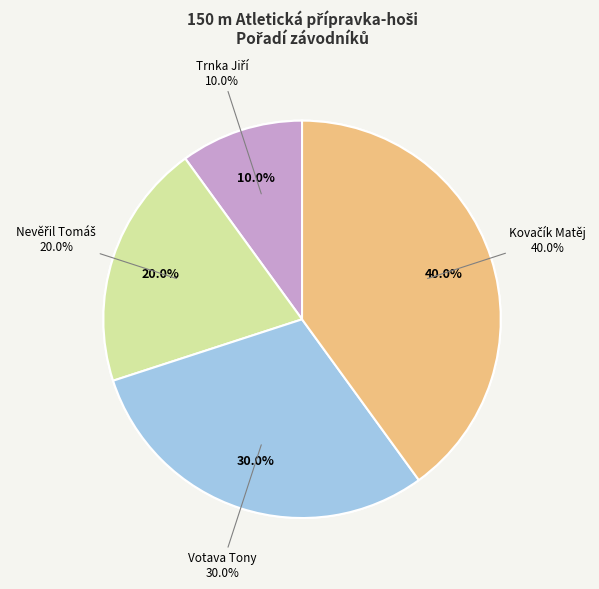

Which has a higher value, Nevěřil Tomáš or Trnka Jiří?

Nevěřil Tomáš